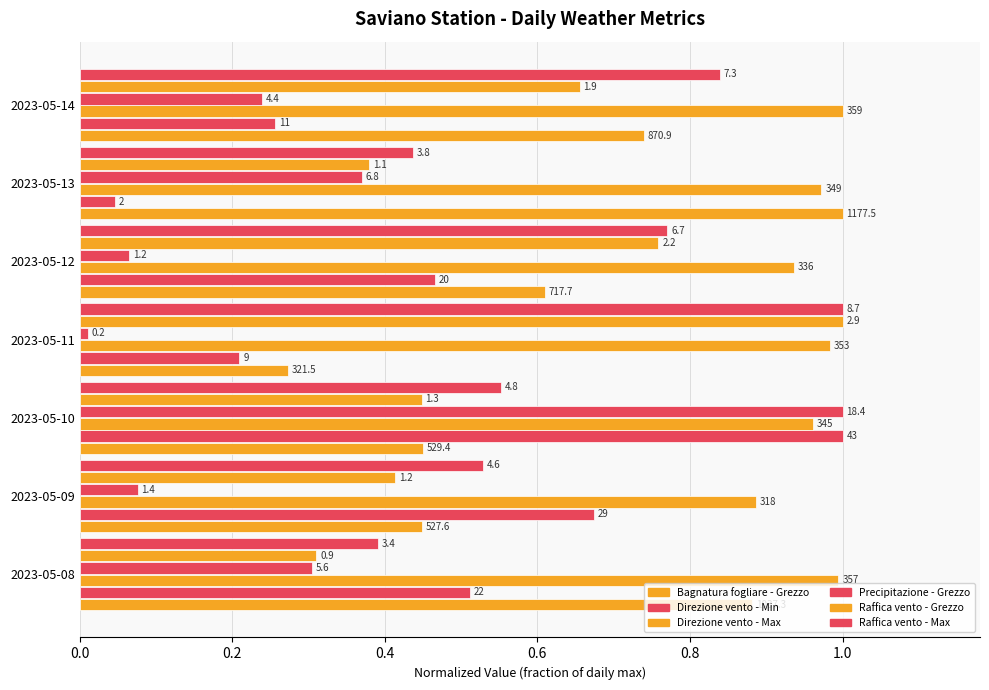

What is the difference between the second highest and minimum values in the Raffica vento - Max series?

0.4